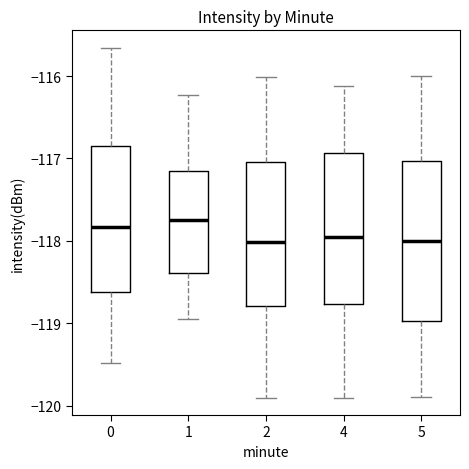

Reading left to right, transcribe this box plot: for each box, give where its median line is, the range the box spans, and where its two whiskers end, as read against the y-axis. The values are not printed on the chart, so give them approximately, as read against the axis.

0: median -117.8, box -118.6 to -116.8, whiskers -119.5 to -115.7
1: median -117.8, box -118.4 to -117.1, whiskers -119.0 to -116.2
2: median -118.0, box -118.8 to -117.0, whiskers -119.9 to -116.0
4: median -118.0, box -118.8 to -116.9, whiskers -119.9 to -116.1
5: median -118.0, box -119.0 to -117.0, whiskers -119.9 to -116.0